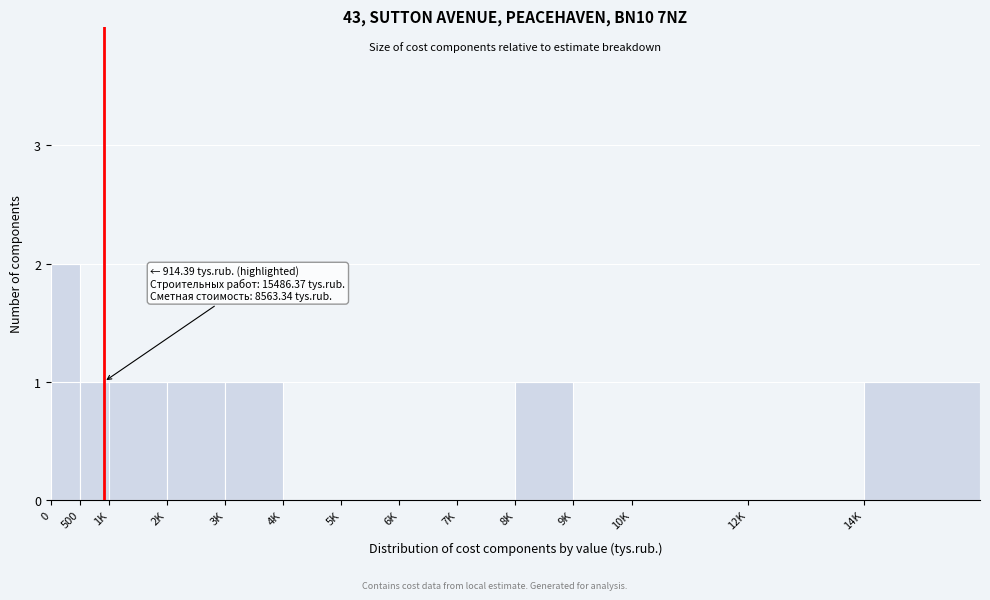

Reading left to right, transcribe all the data shown in this chart.

0=2	500=1	1K=1	2K=1	3K=1	4K=0	5K=0	6K=0	7K=0	8K=1	9K=0	10K=0	12K=0	14K=1